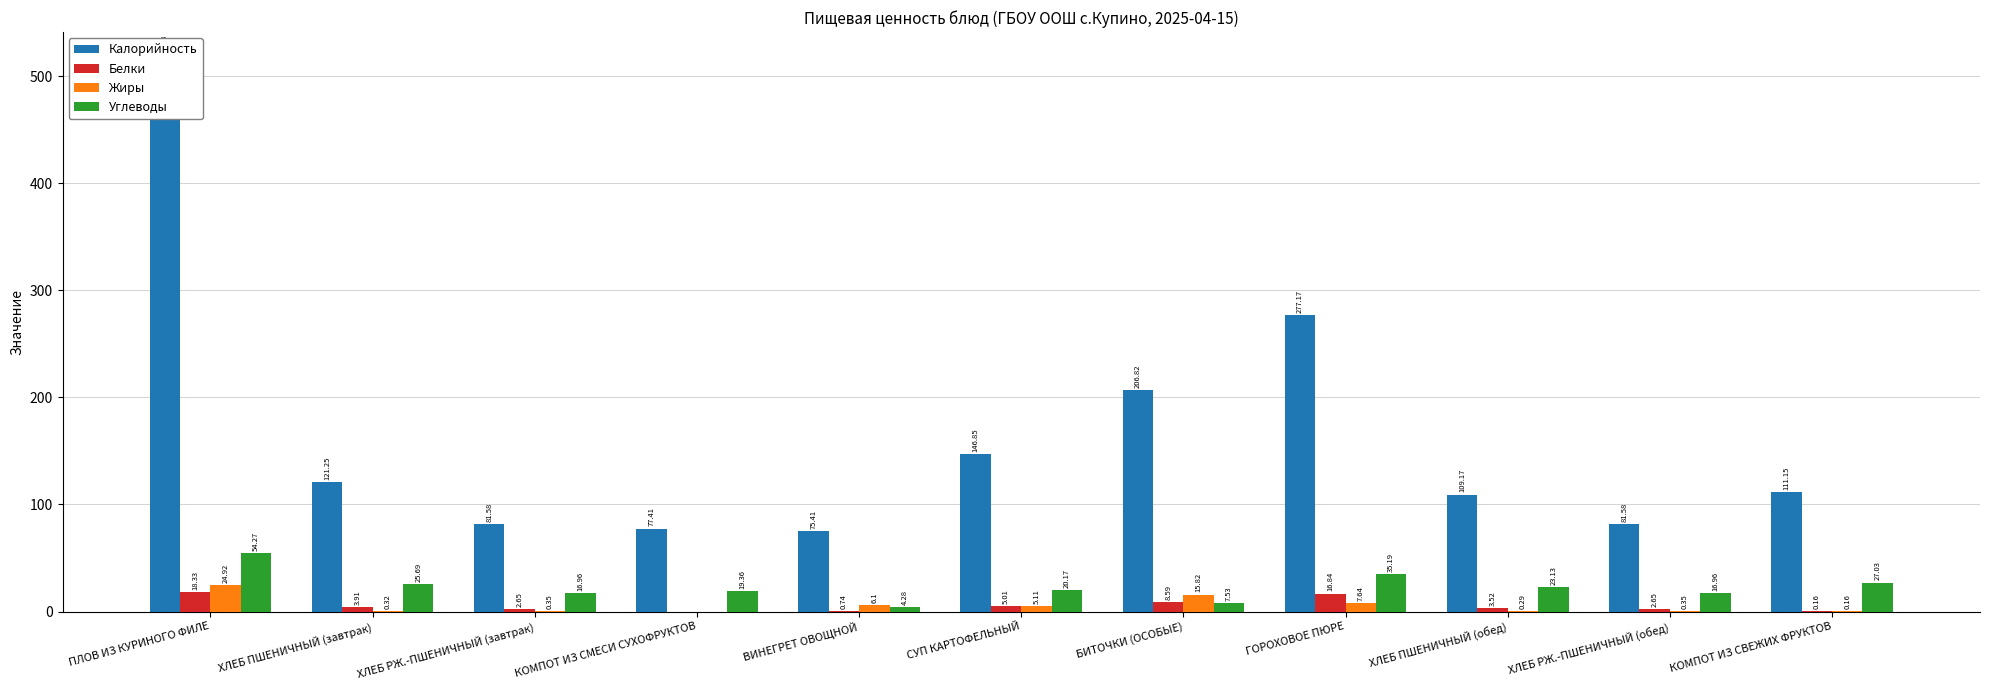

What is the difference between the Калорийность values at СУП КАРТОФЕЛЬНЫЙ and БИТОЧКИ (ОСОБЫЕ)?

60.0